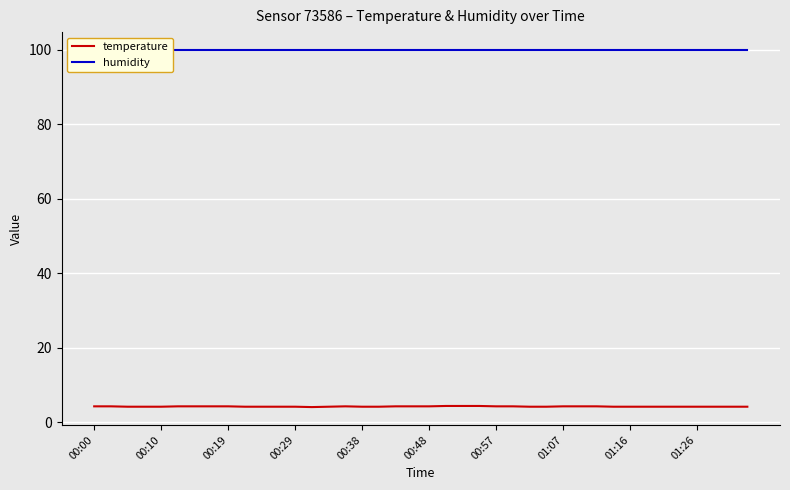

What are all the series names shown in the legend?

temperature, humidity